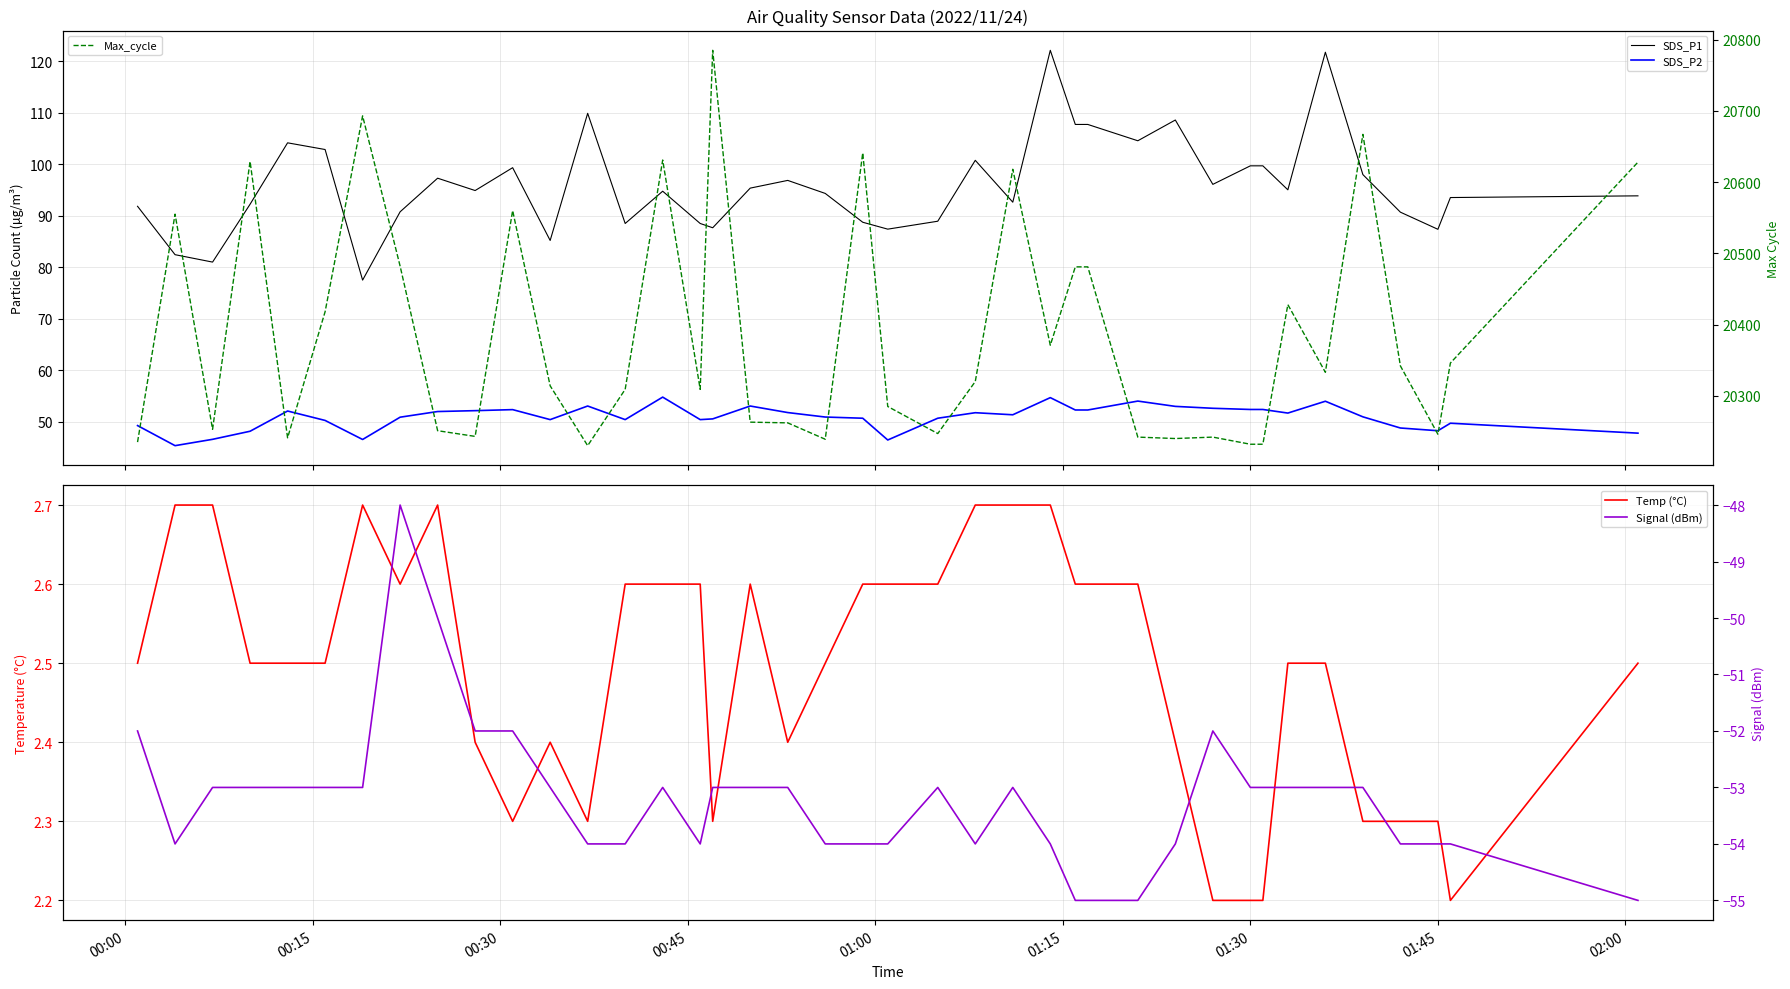

How many interior local peaks does the Temp (°C) series have?

4